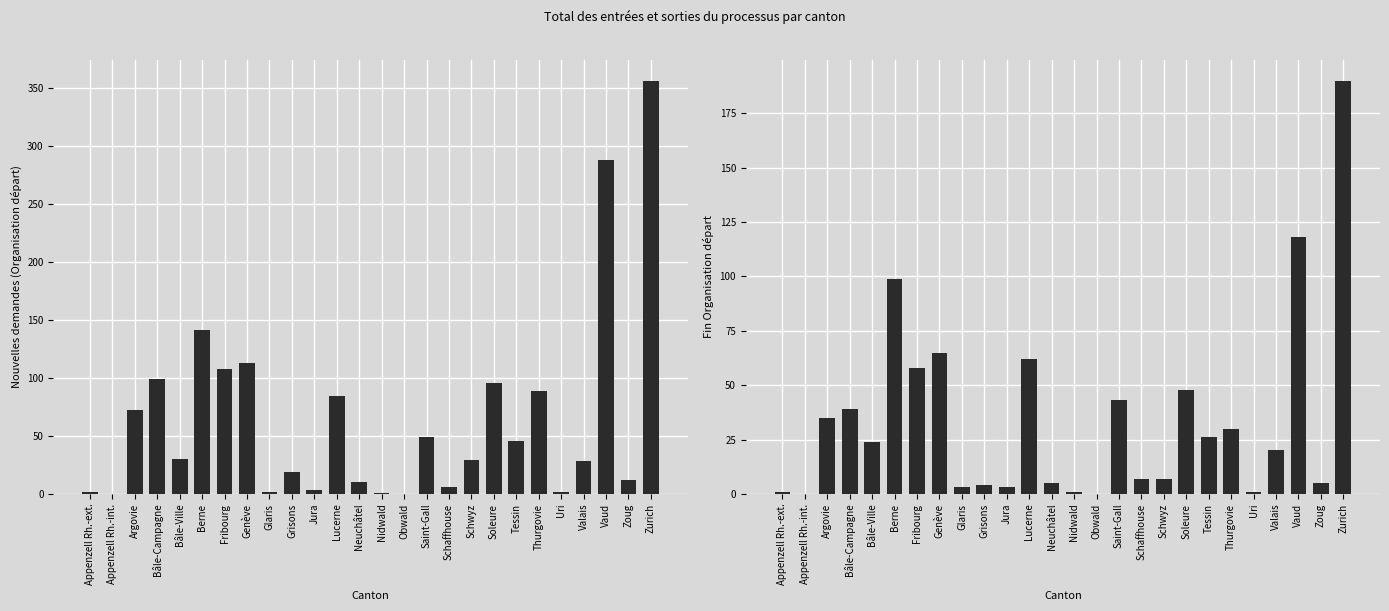

Is the value of Fin Organisation départ at Genève greater than the value of Nouvelles demandes (Org. départ) at Tessin?

Yes